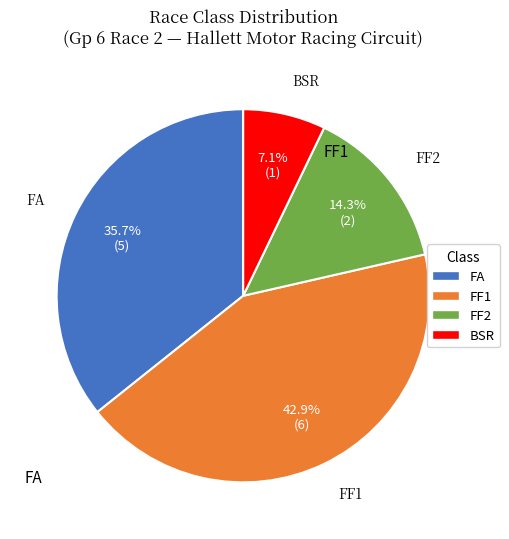

What is the total percentage of FF2 and BSR?

21.4%